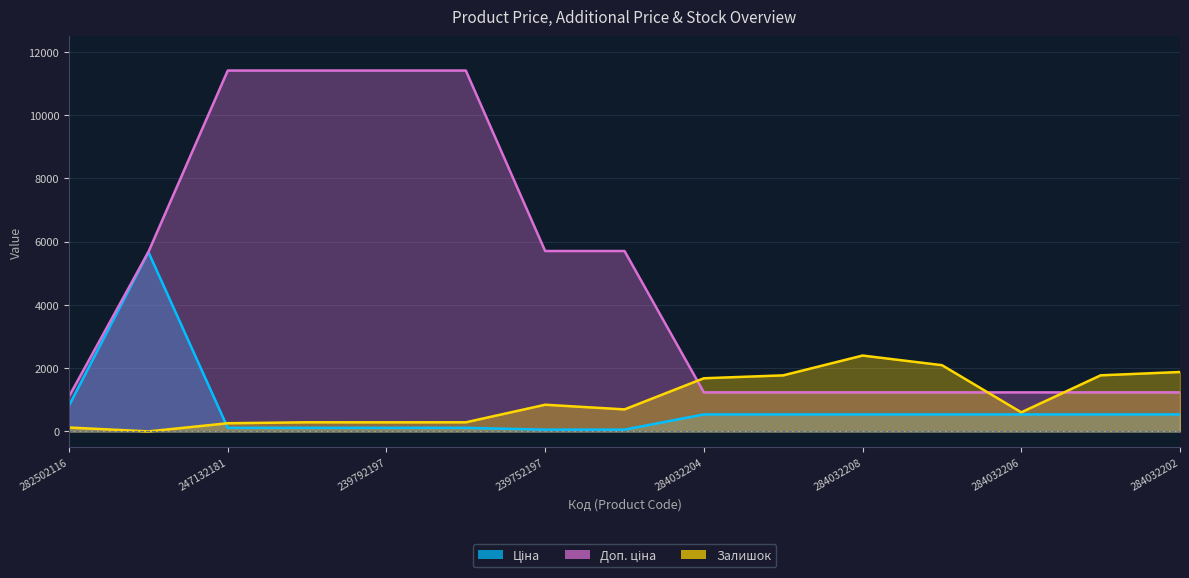

What is the sum of the Залишок values at 247132180 and 10832185?

292.0